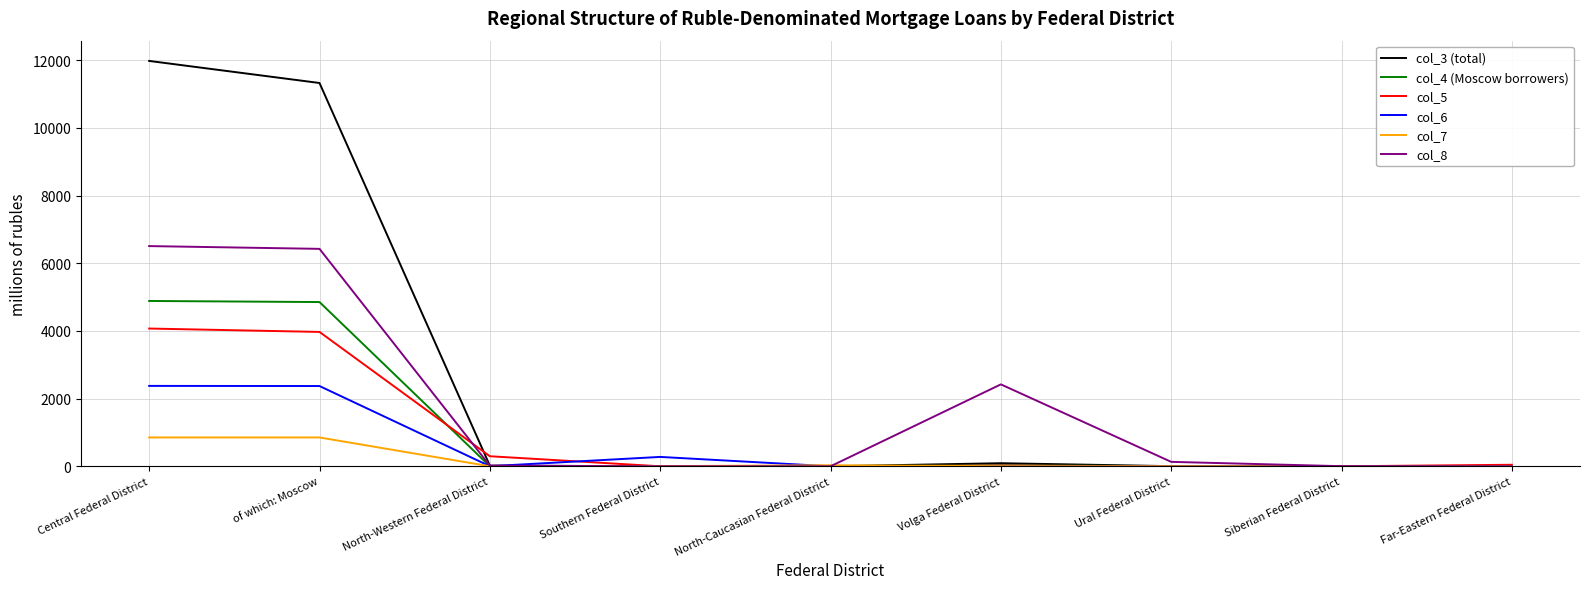

Rank the series by their maximum value, from highest to lowest.

col_3 (total), col_8, col_4 (Moscow borrowers), col_5, col_6, col_7